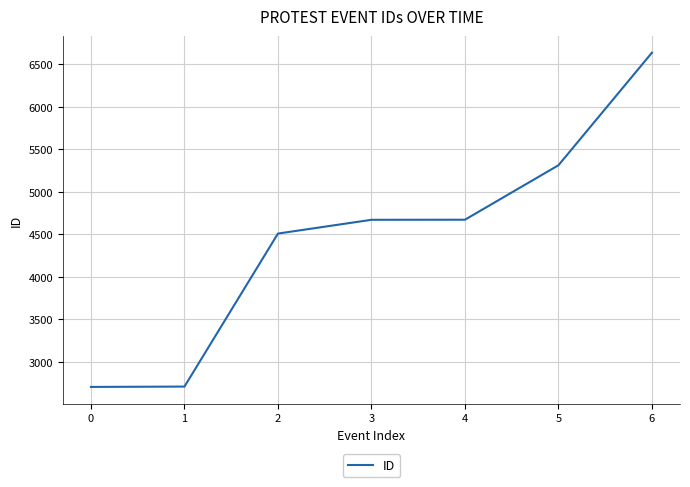

What is the approximate value at 5, to the nearest 10?

5310